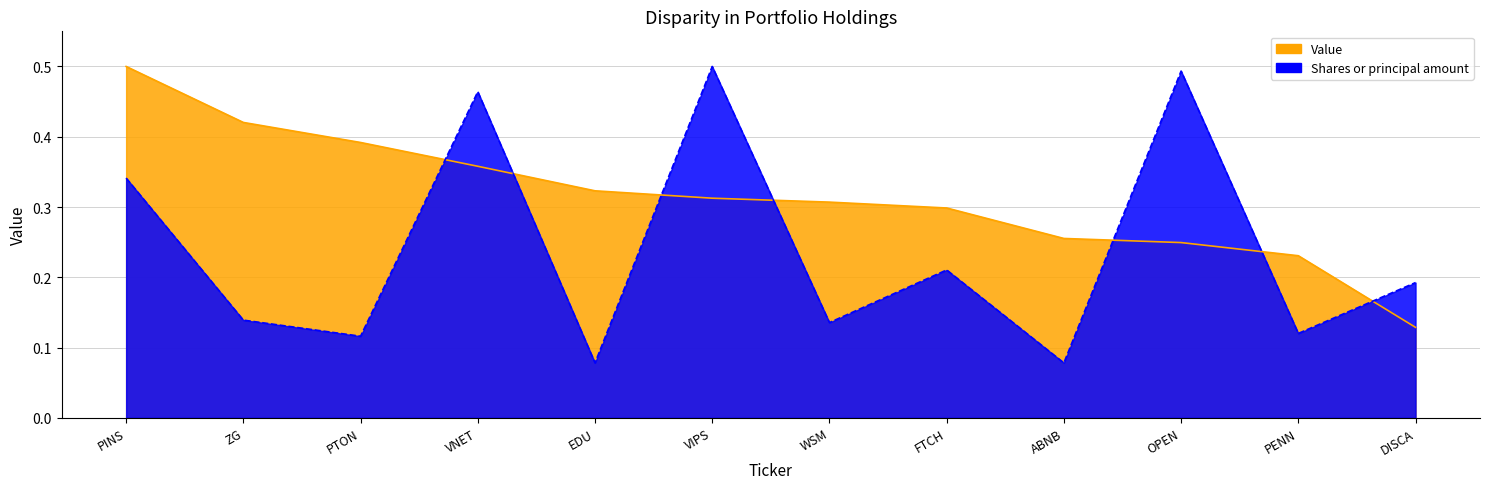

What is the minimum value for Shares or principal amount?

0.1